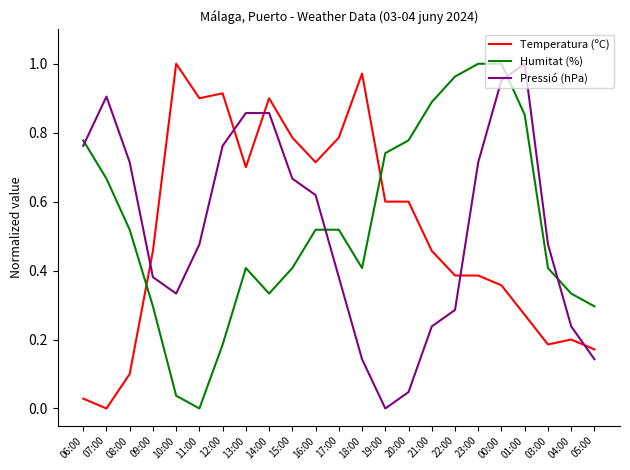

At which label is Temperatura (ºC) closest to 0?

07:00